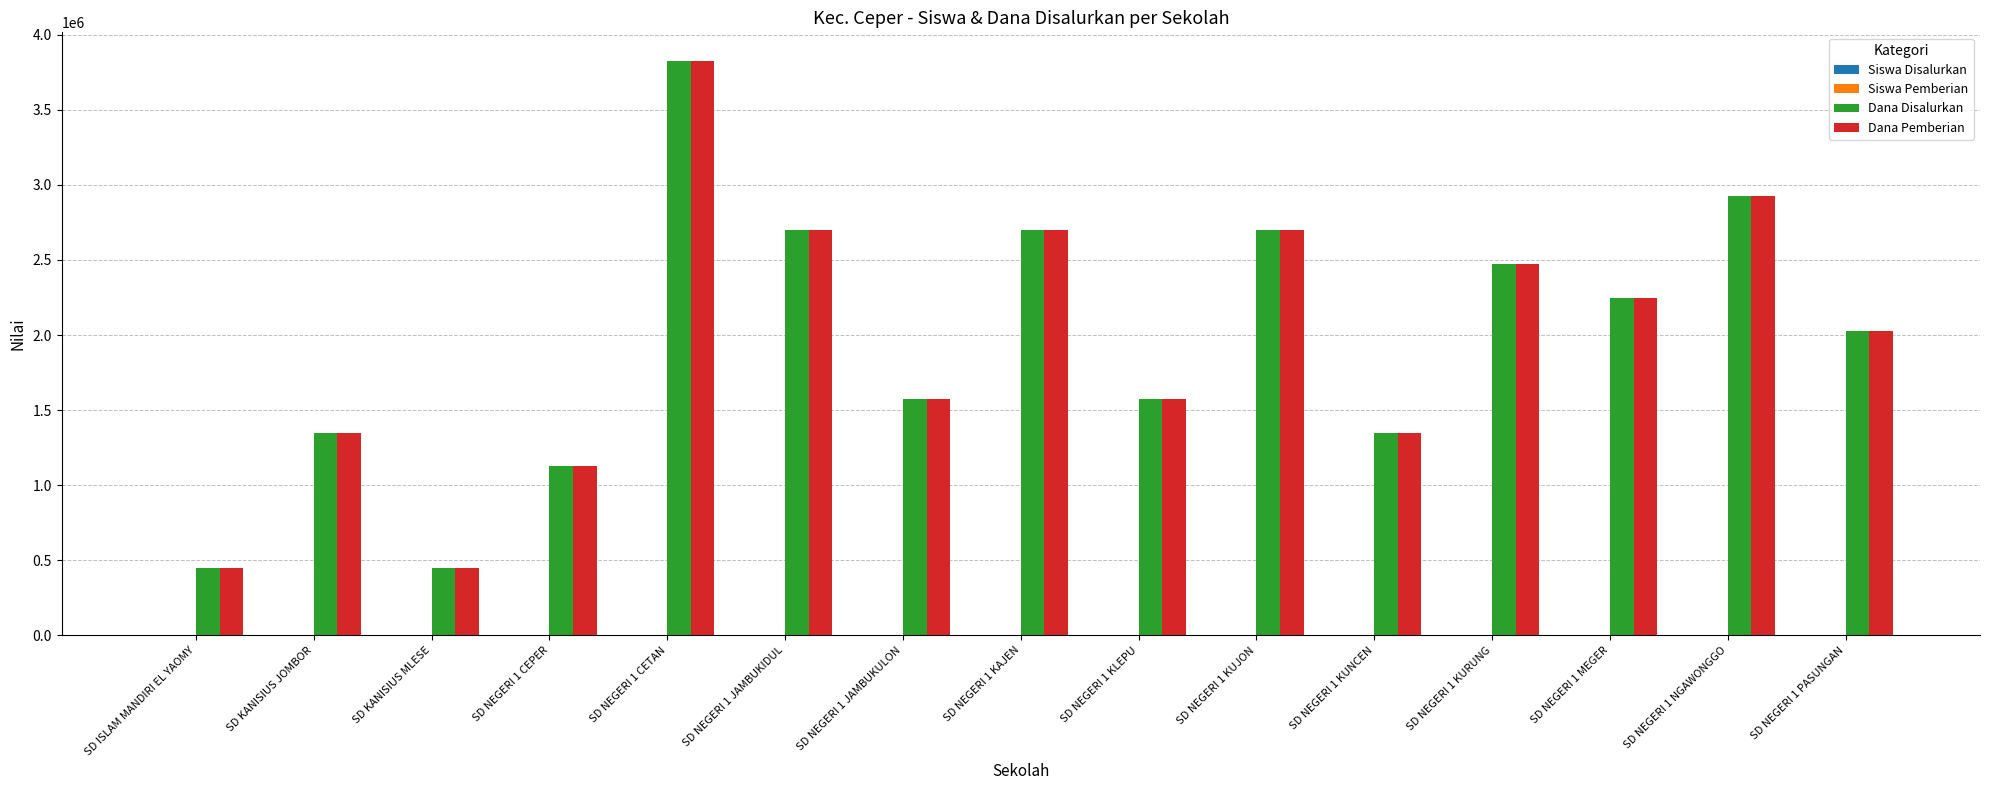

The Dana Pemberian series shows 645607 at SD KANISIUS JOMBOR. True or false?

False